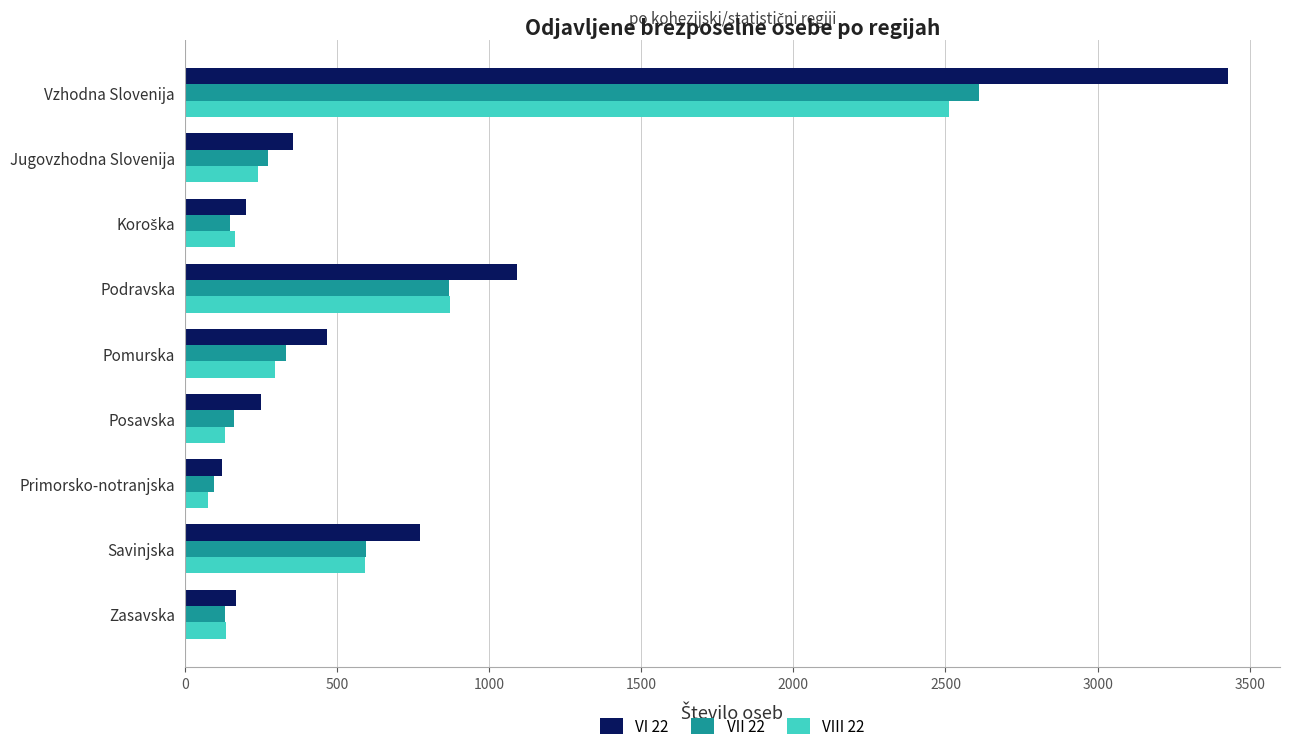

What is the spread (max minus min) of values at Zasavska?

37